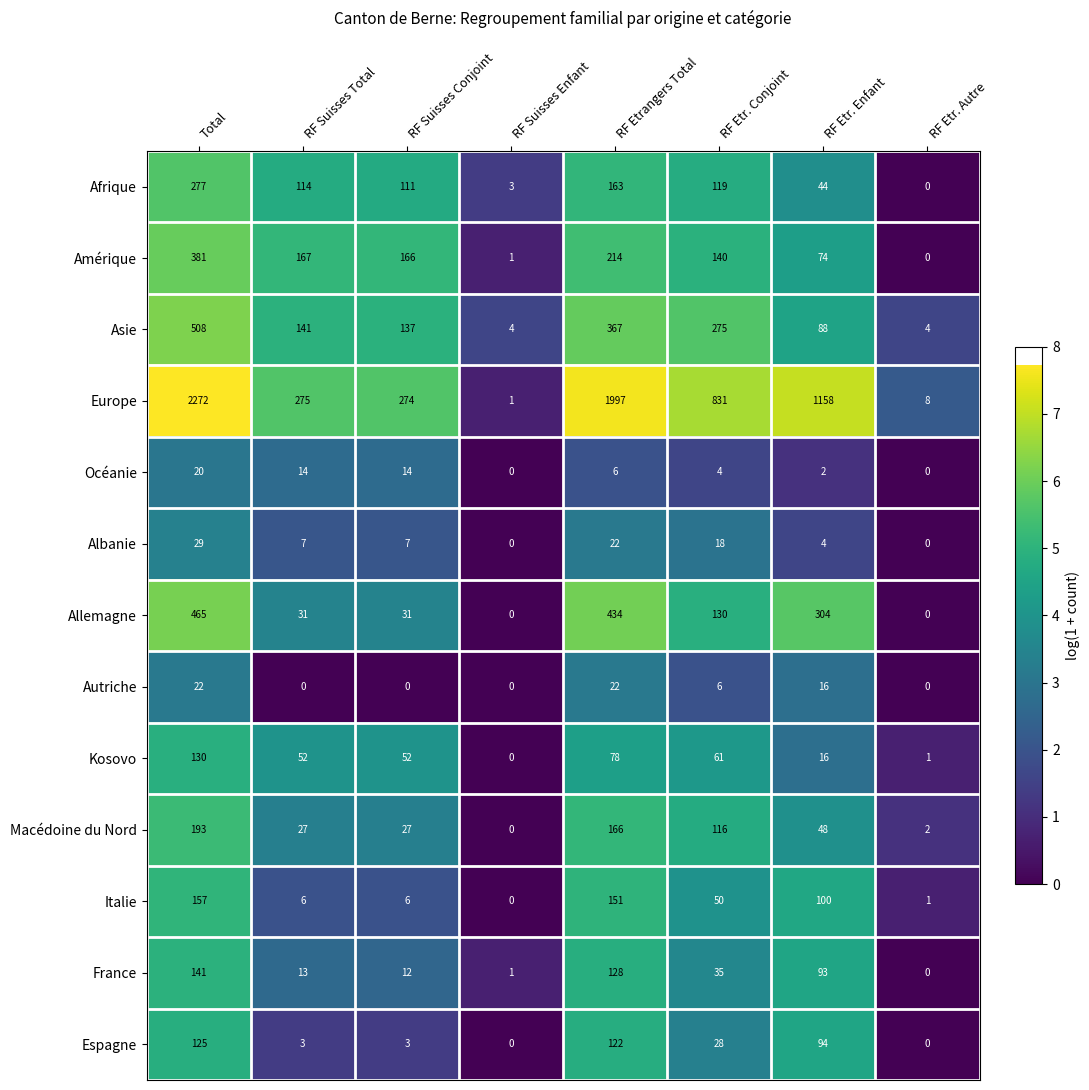

The Allemagne series shows 44 at RF Suisses Total. True or false?

False